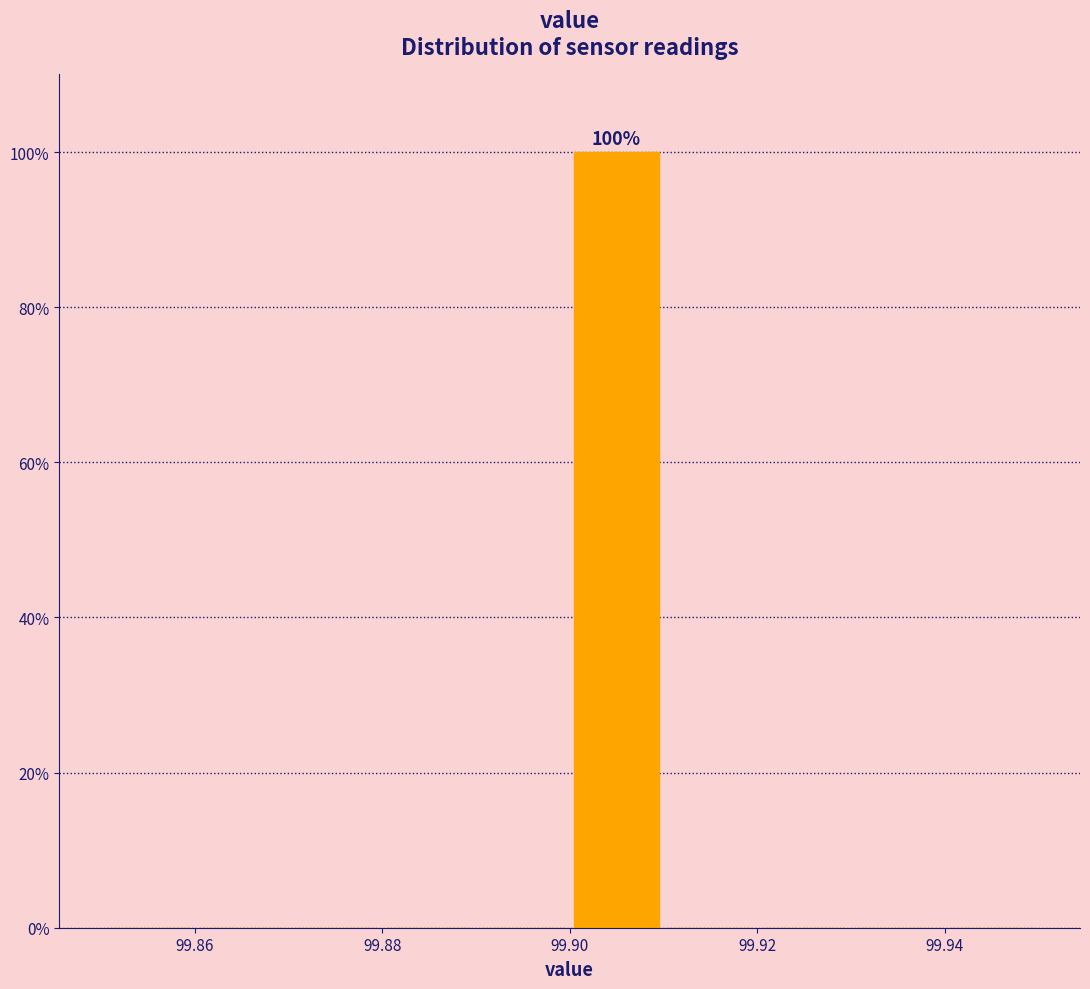

Over which range of the x-axis is the bar tallest?

99.90 to 99.91